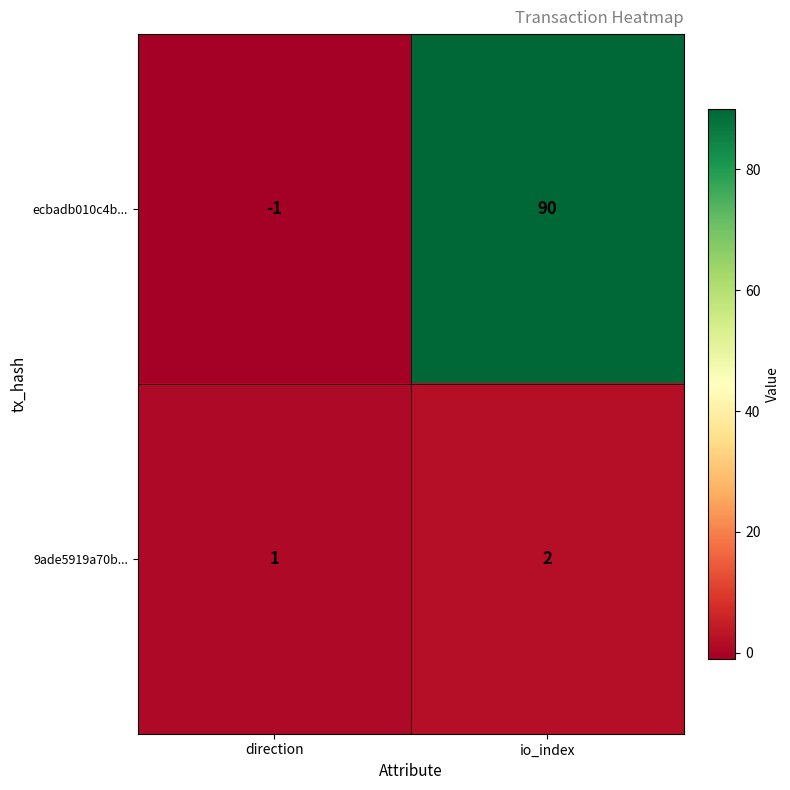

Rank the categories by ecbadb010c4b... value from highest to lowest.

io_index, direction